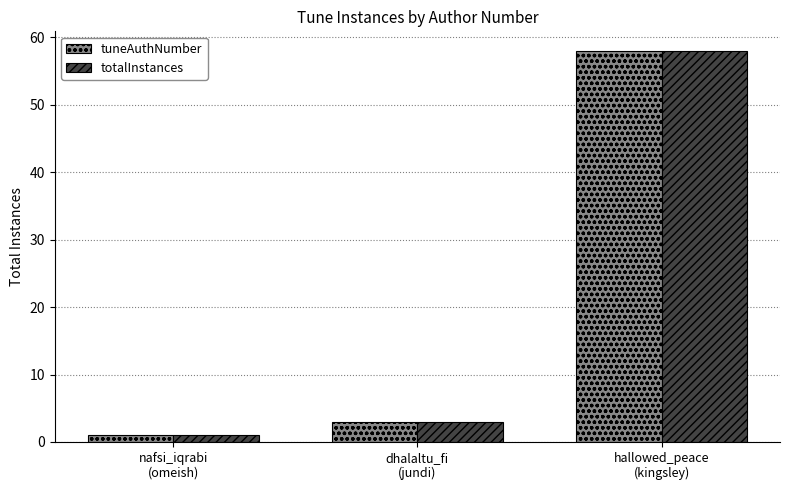

What is the maximum value shown in the chart?

58